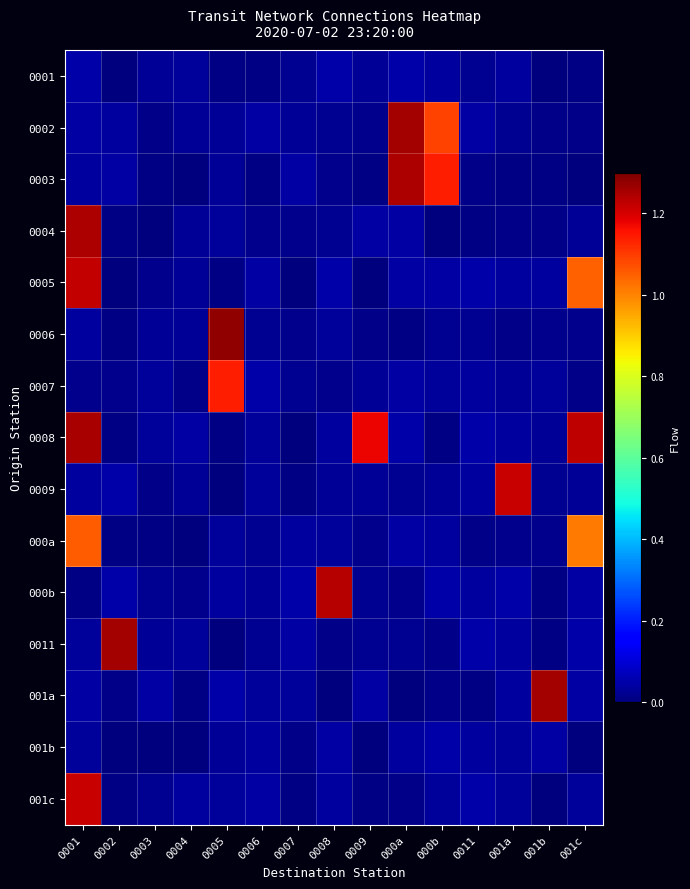

Which has a higher value, 0003 or 001c?

0003